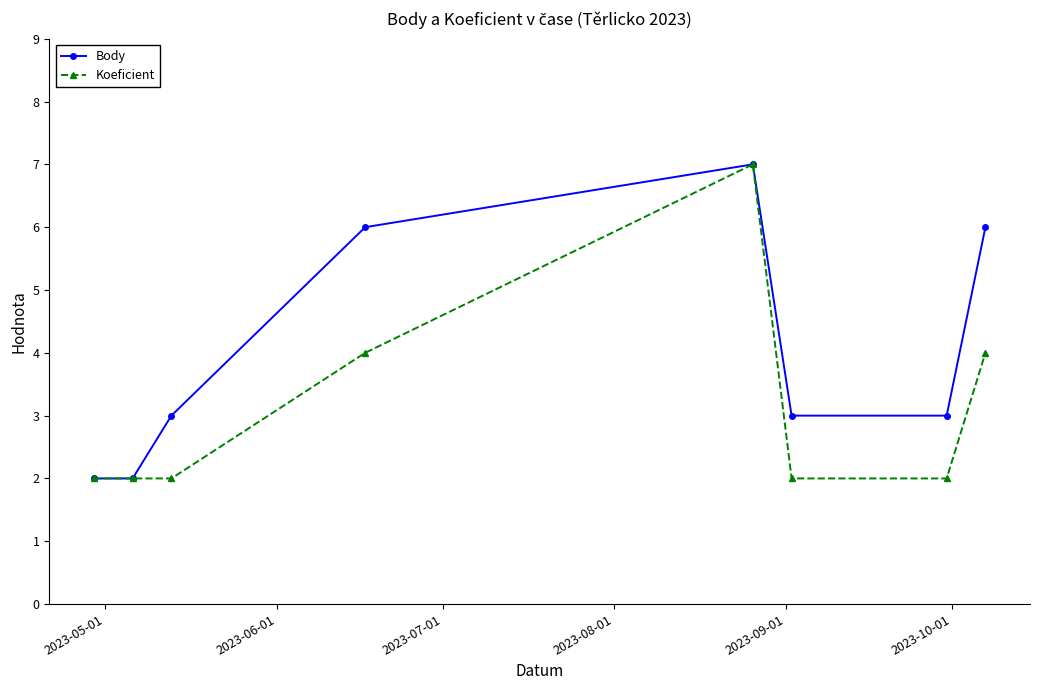

What is the maximum value shown in the chart?

7